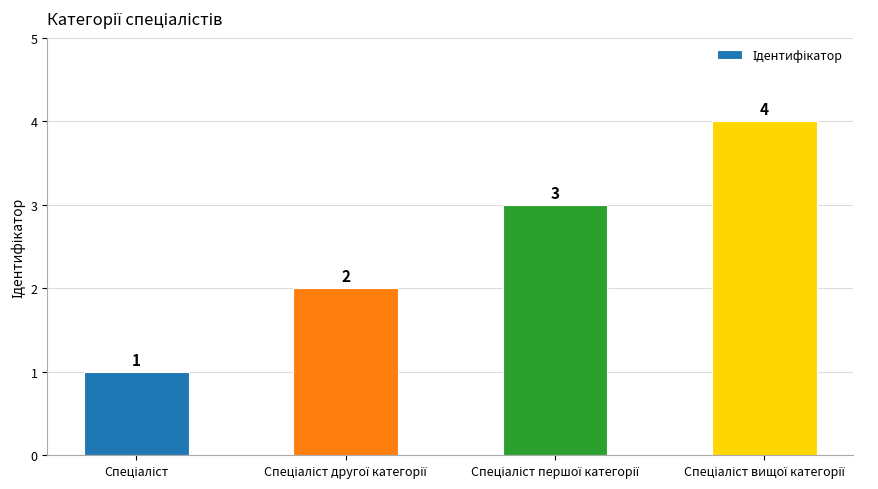

Count the values in the range 2 to 4.

3